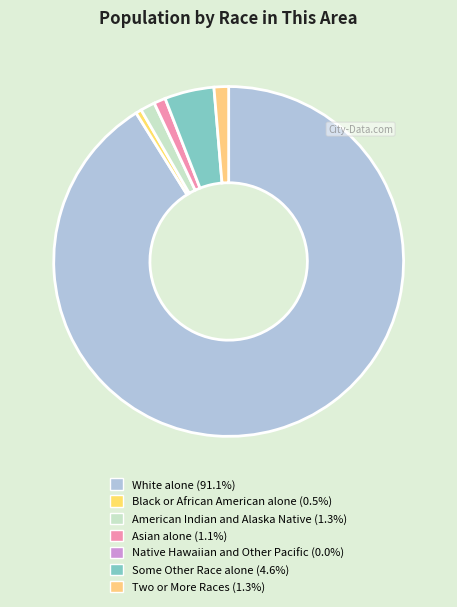

How many slices are in this pie chart?

6